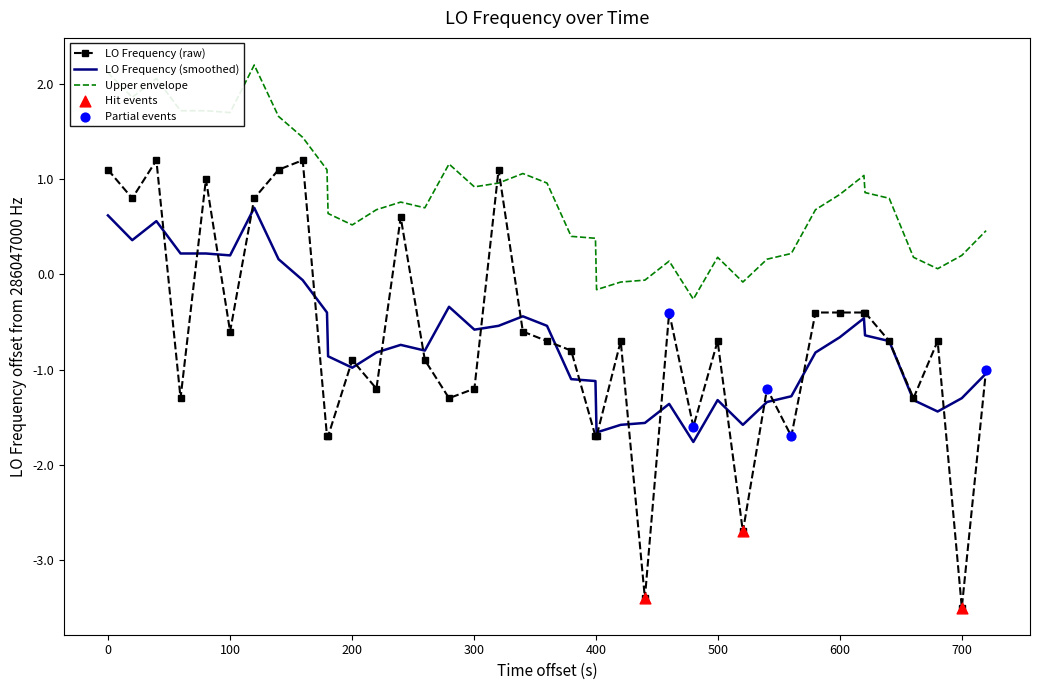

Which series has the largest range (max minus min)?

LO Frequency (raw)